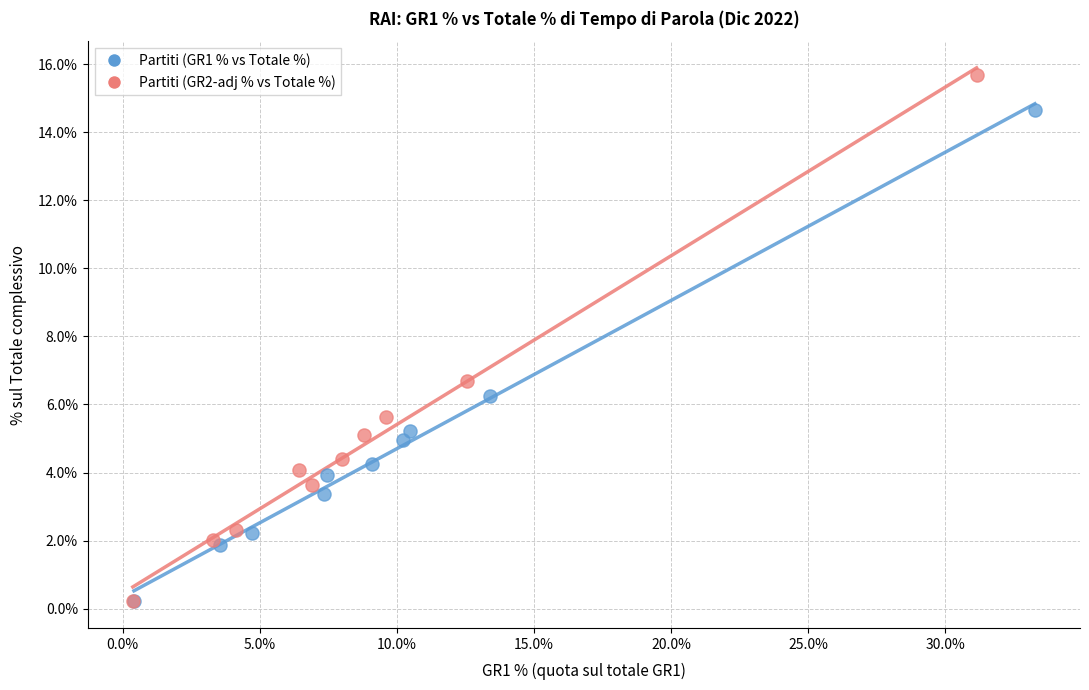

Which series has the widest spread of Y values?

Partiti (GR2-adj % vs Totale %)